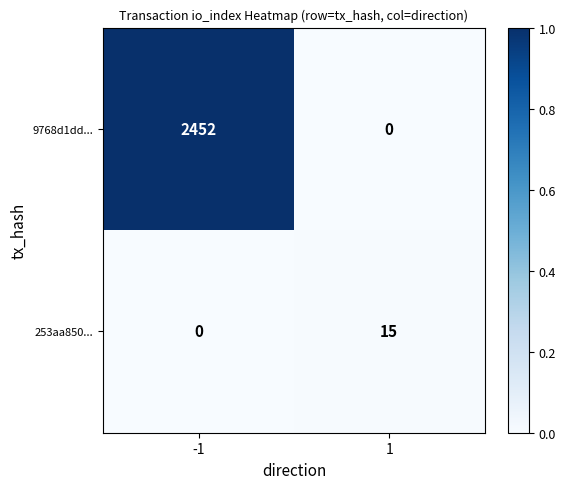

Between -1 and 1, which series saw the biggest shift?

9768d1dd...